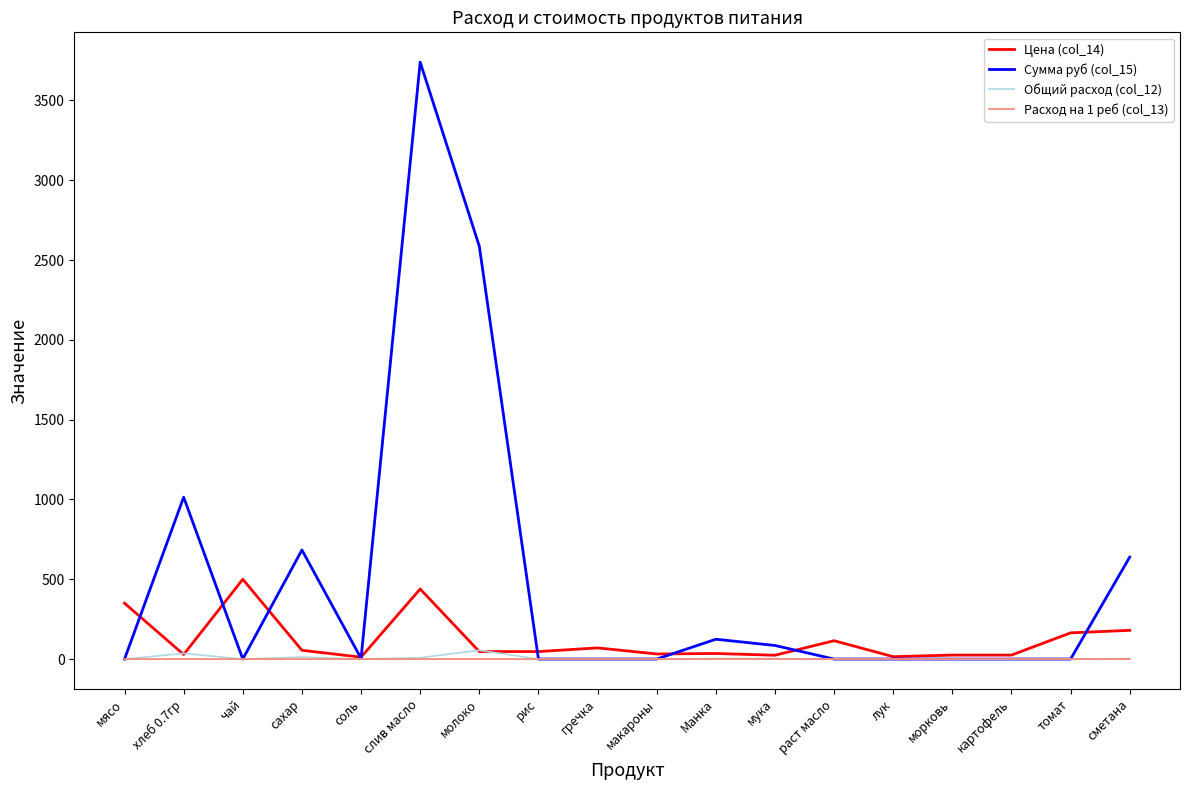

At which category is the sum across all series the highest?

слив масло